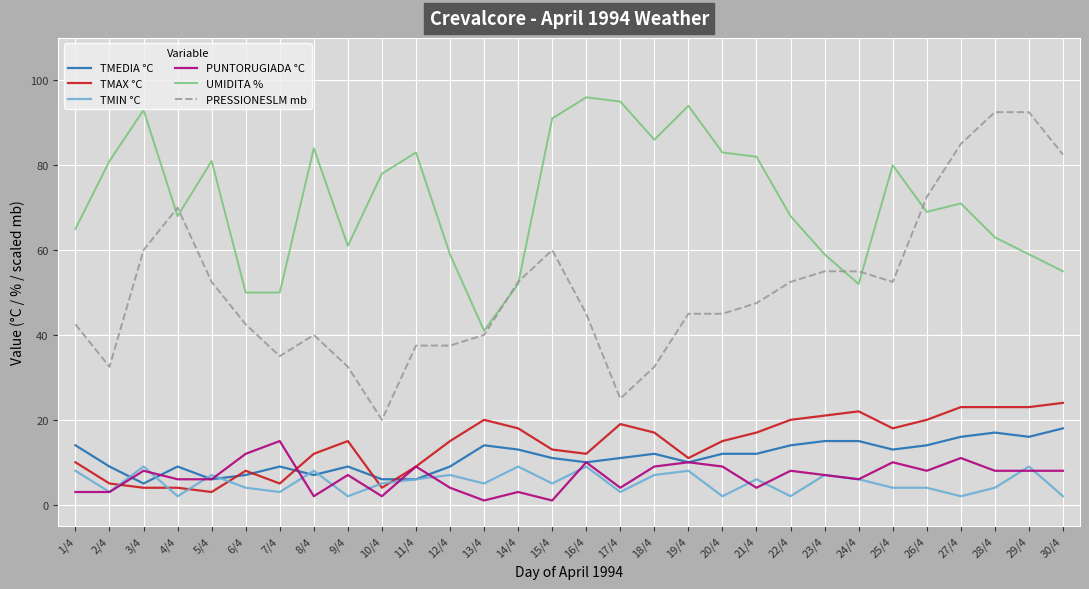

At how many categories does at least one series exceed 43?

29